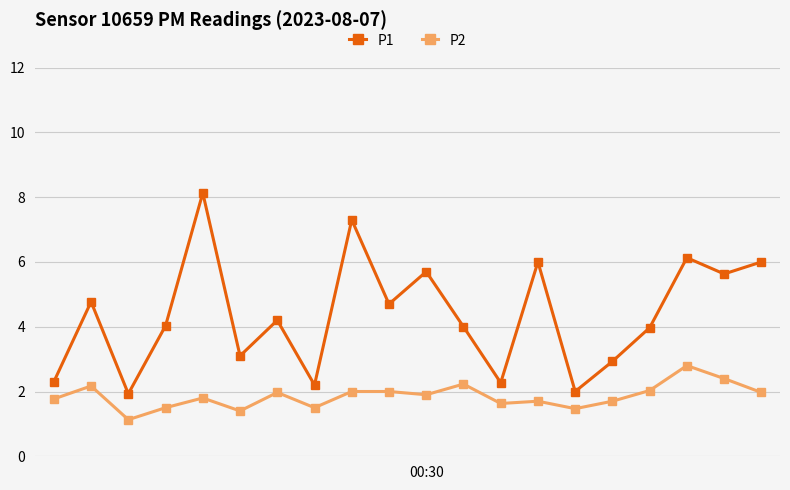

Rank the series by their maximum value, from lowest to highest.

P2, P1